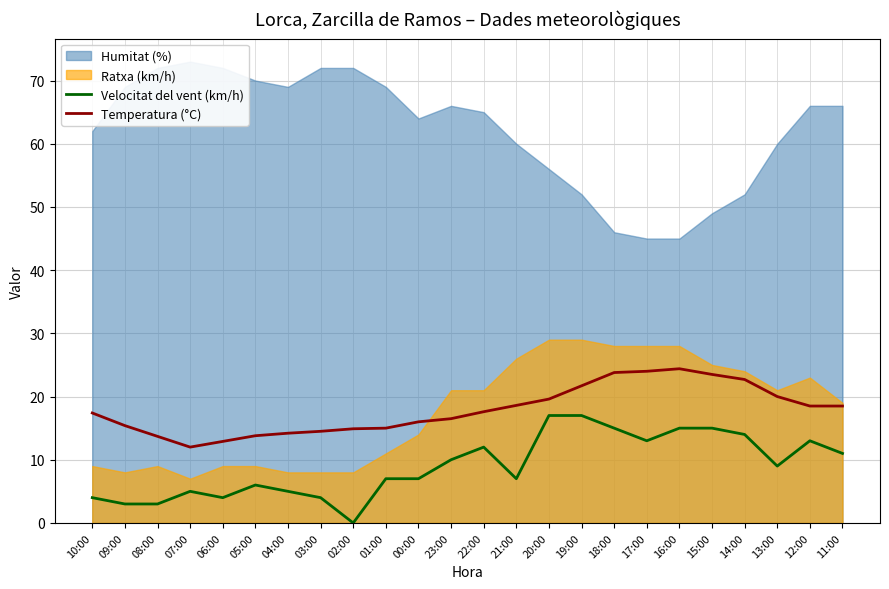

True or false: Velocitat del vent (km/h) has a value of 3.4 at 01:00.

False